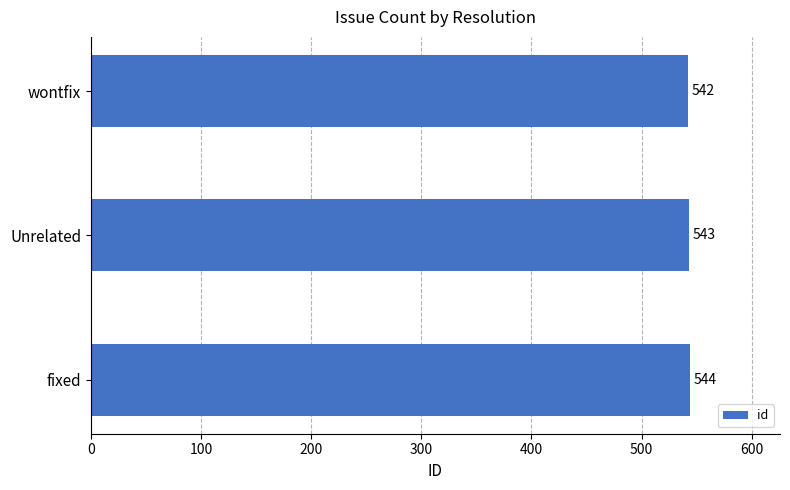

Count the number of categories in the chart.

3